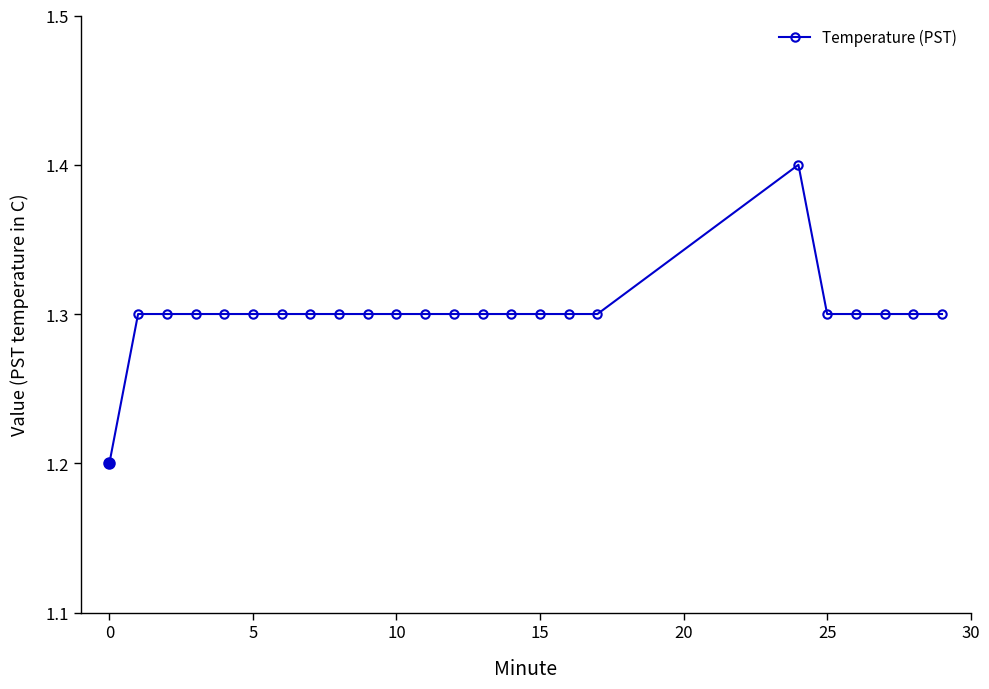

Reading left to right, list all the values displayed in this chart.

1.2	1.3	1.3	1.3	1.3	1.3	1.3	1.3	1.3	1.3	1.3	1.3	1.3	1.3	1.3	1.3	1.3	1.3	1.4	1.3	1.3	1.3	1.3	1.3